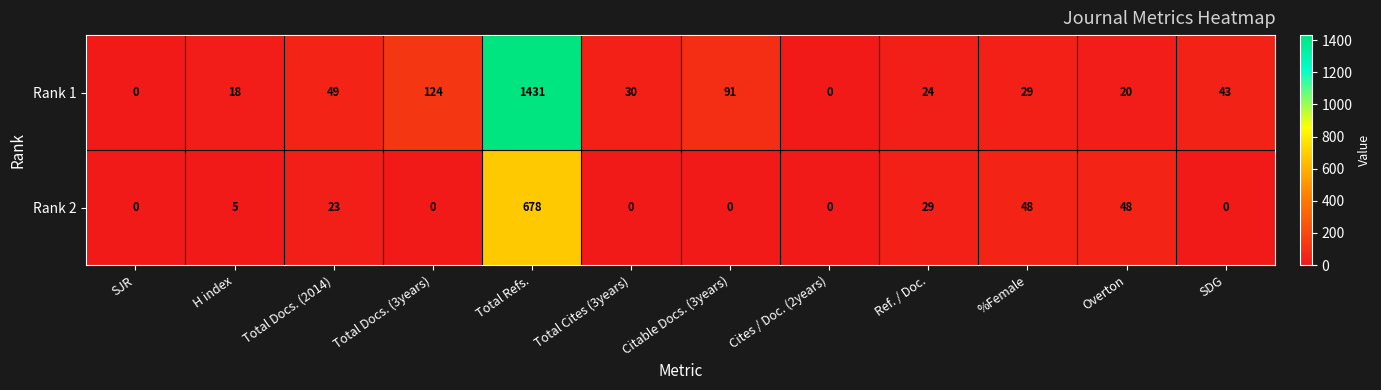

At how many categories does at least one series exceed 773?

1